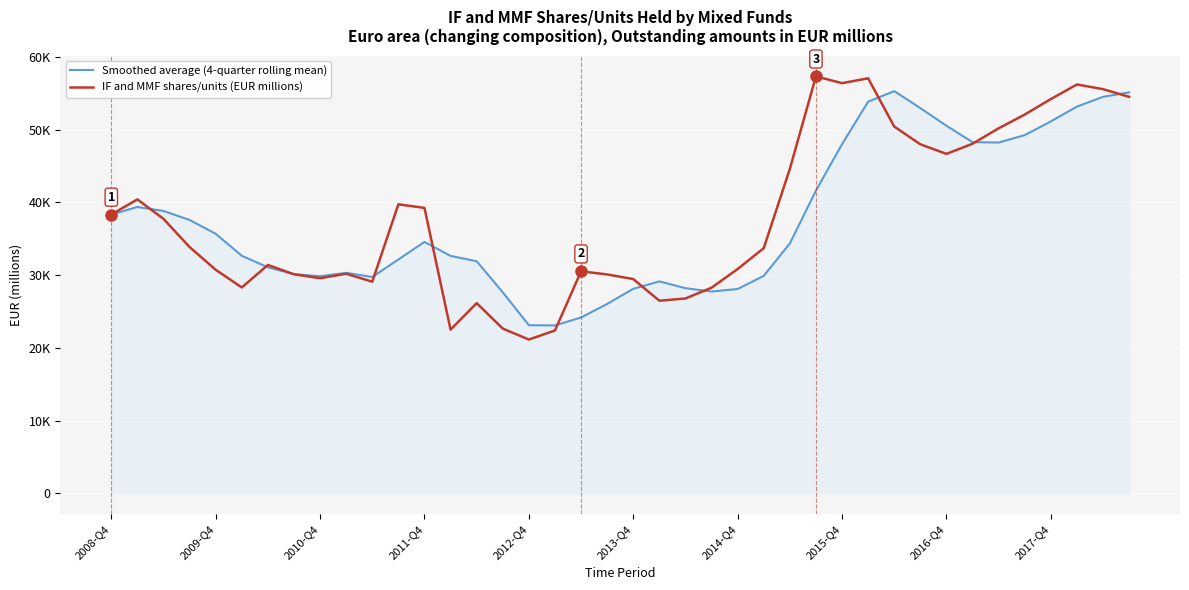

True or false: Smoothed average (4-quarter rolling mean) and IF and MMF shares/units (EUR millions) intersect in this chart.

True